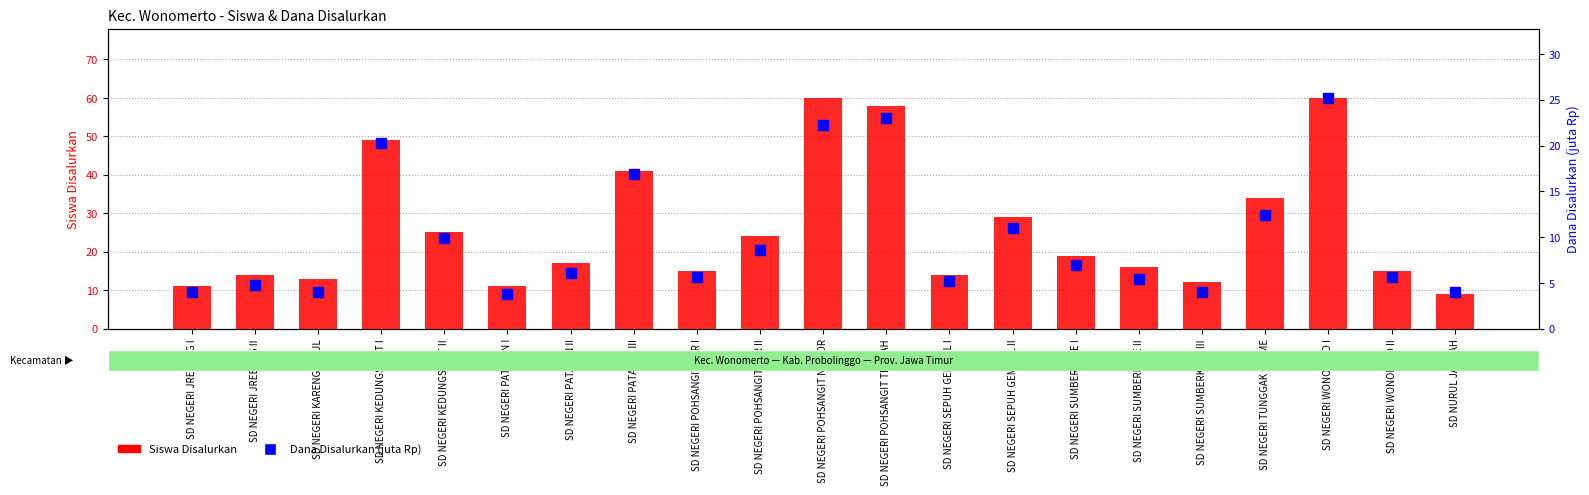

Rank the series at SD NEGERI JREBENG II from highest to lowest value.

Siswa Disalurkan, Dana Disalurkan (juta Rp)